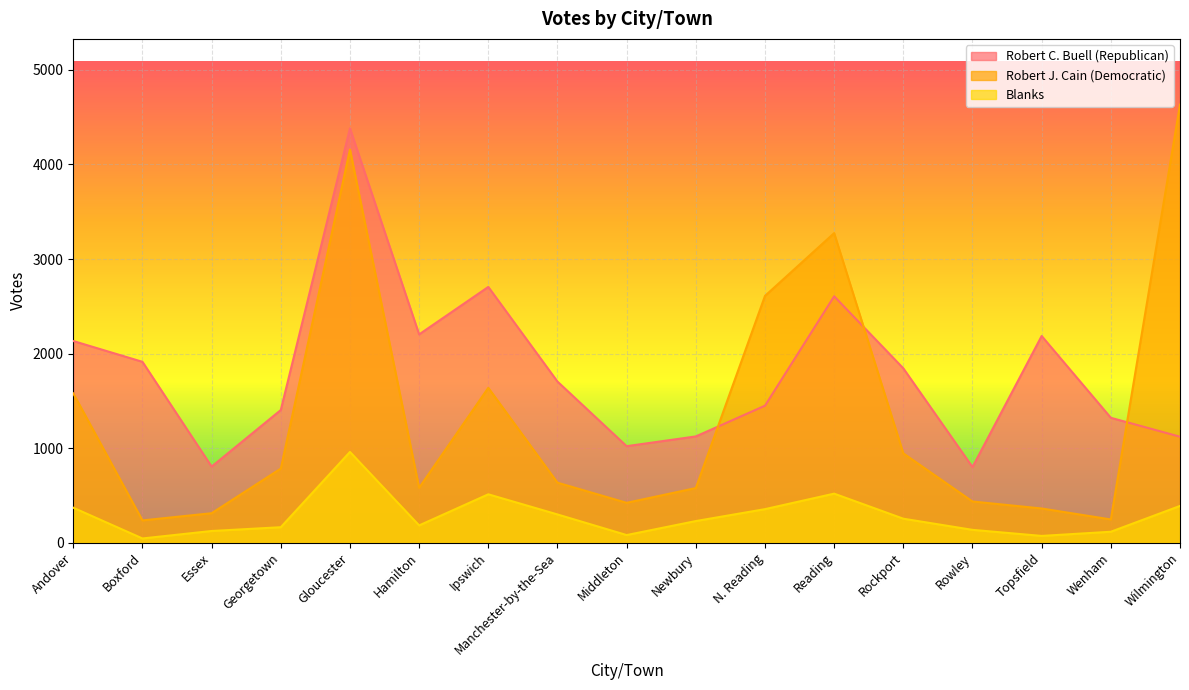

Is it true that Robert C. Buell (Republican) equals 800 at Rowley?

True